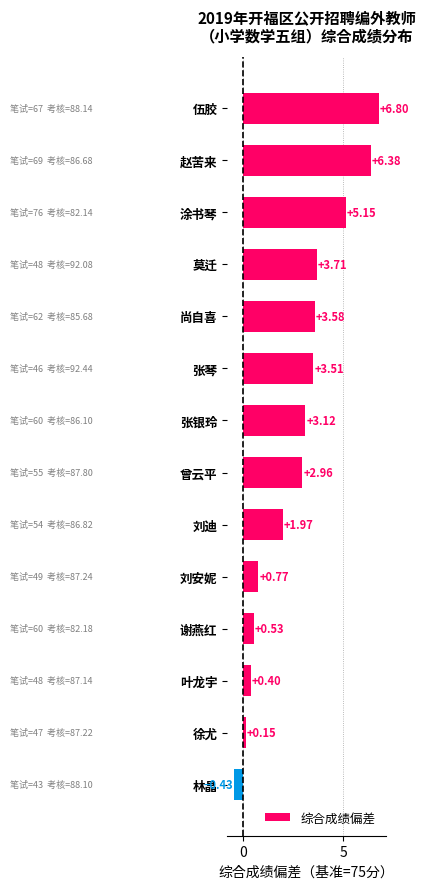

How many positive values are there?

13